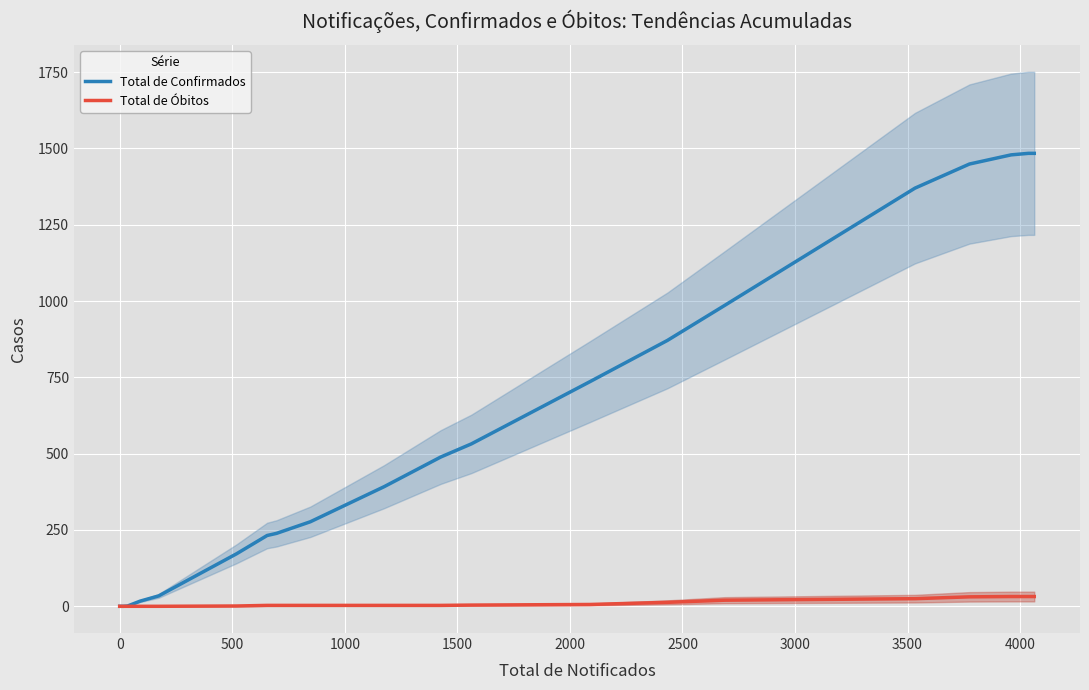

True or false: Total de Confirmados and Total de Óbitos intersect in this chart.

False